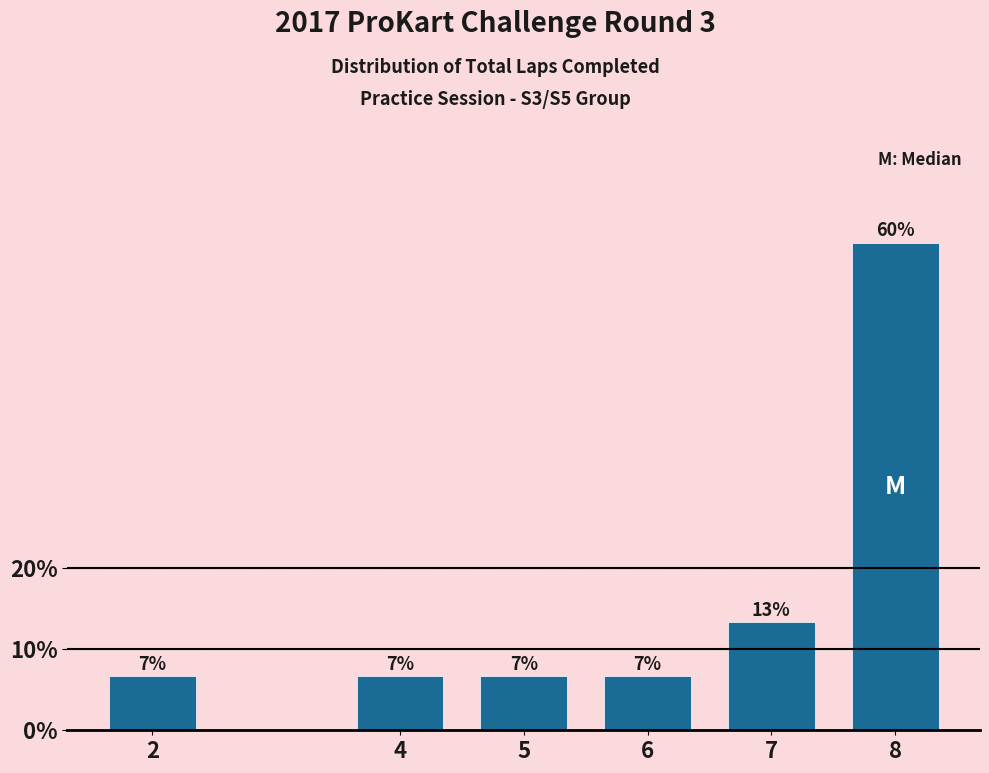

How many bars are there in total?

6